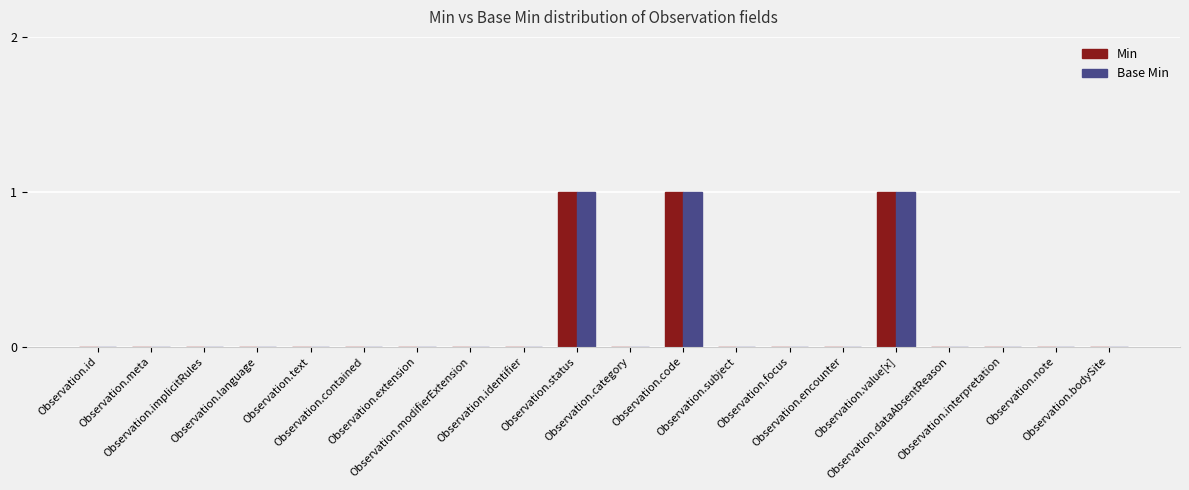

The Min series shows 1 at Observation.code. True or false?

True